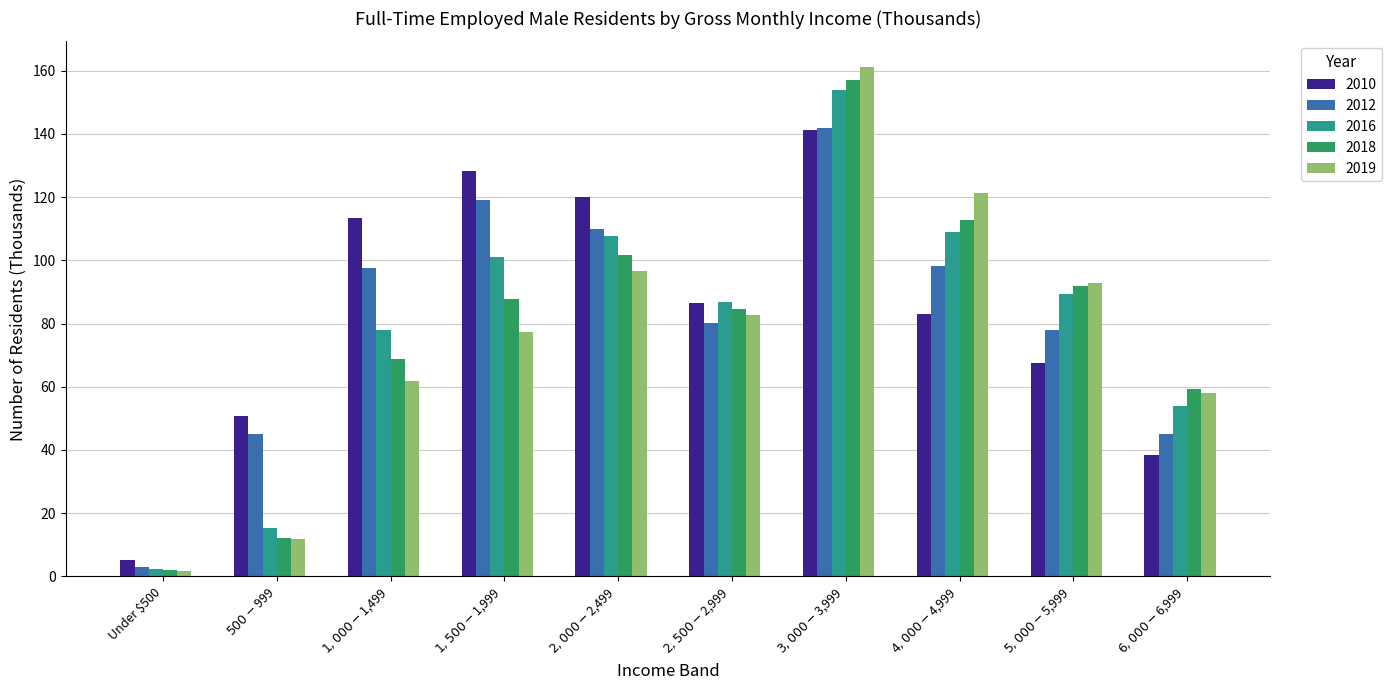

How many bars are there in total?

50